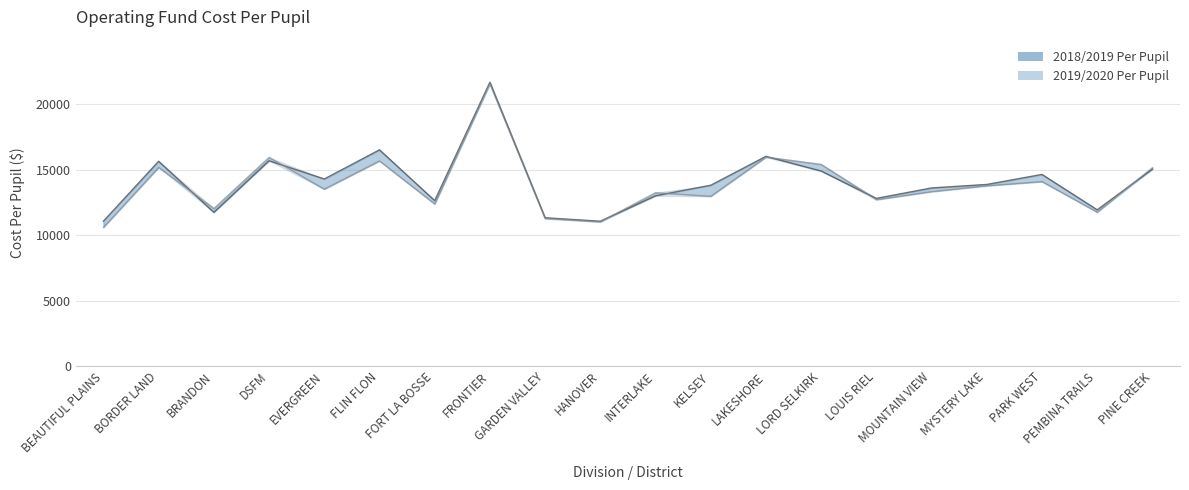

Between MOUNTAIN VIEW and PINE CREEK, which series saw the biggest shift?

2019/2020 Per Pupil